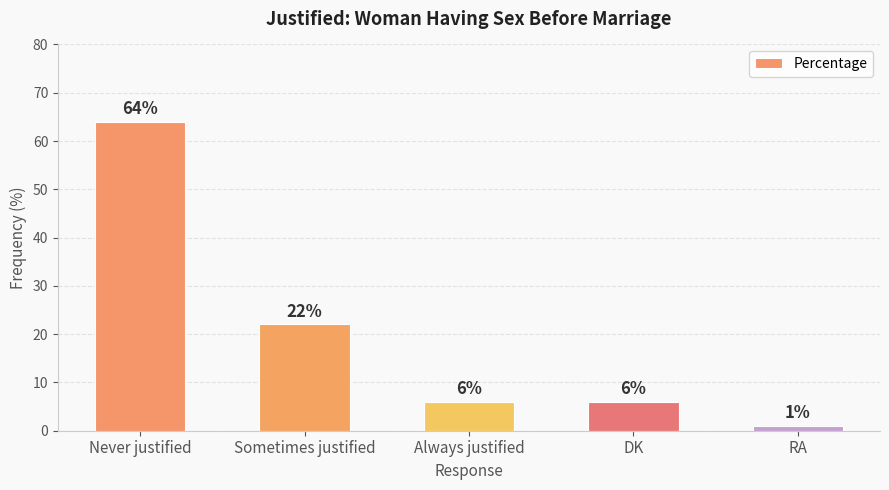

Count the number of categories in the chart.

5